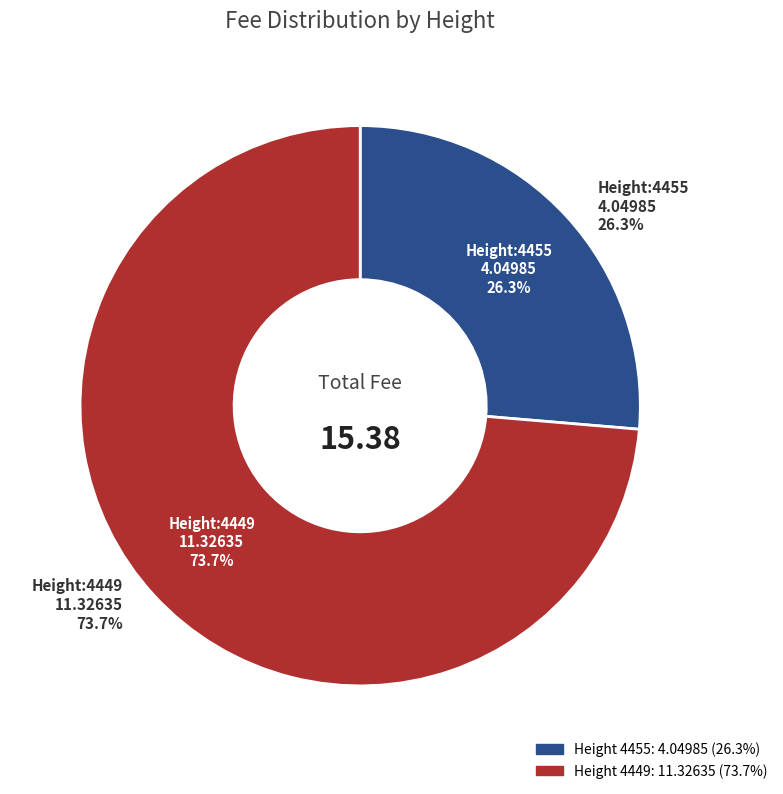

To the nearest percent, what portion does 4455 represent?

26%